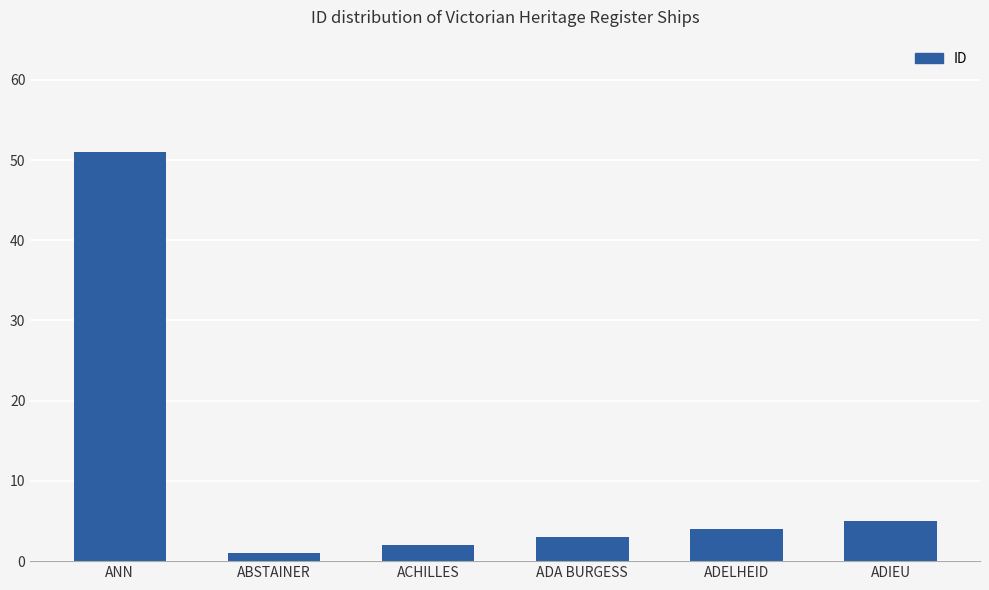

Where is the data nearest to the value 26?

ADIEU